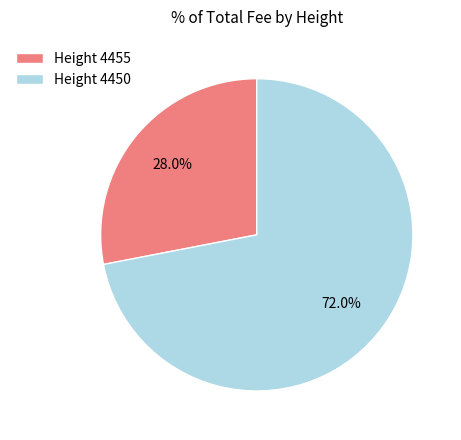

What is the total percentage of Height 4455 and Height 4450?

100.0%